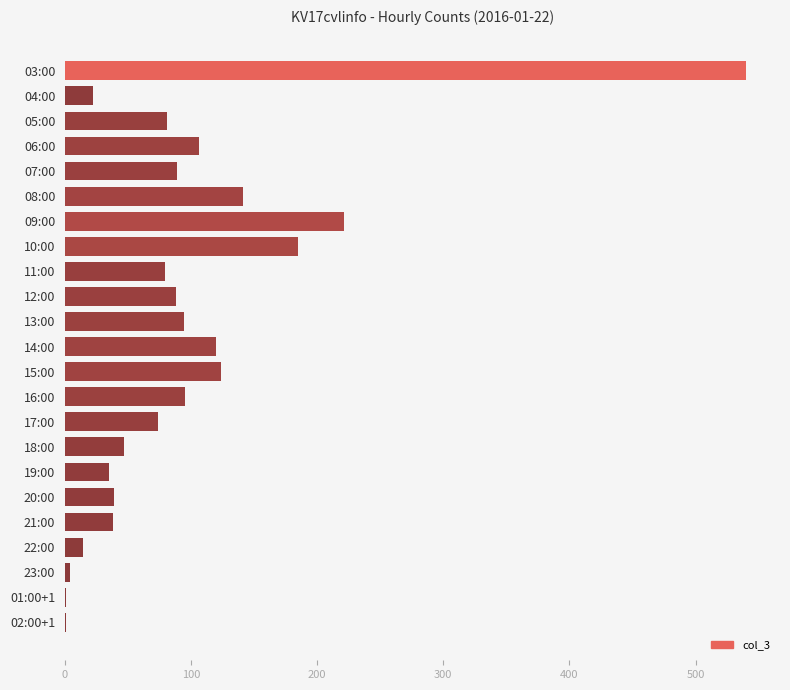

Is it true that the value at 13:00 is 94?

True